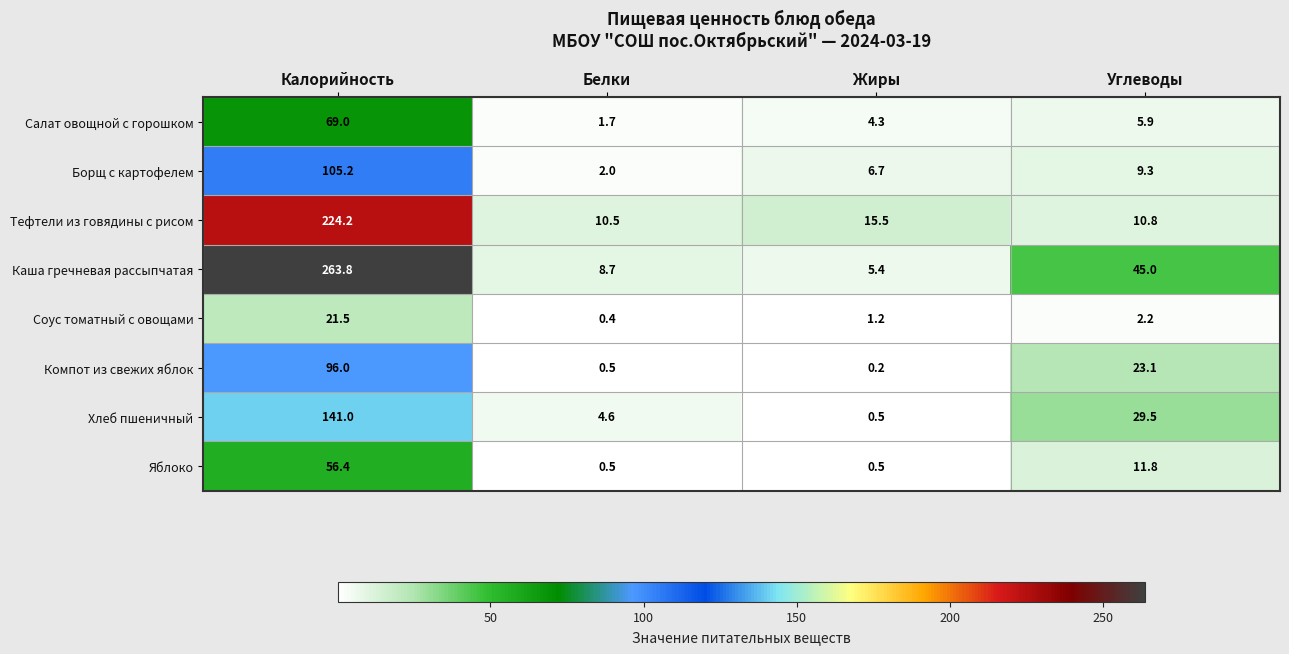

Which series has the widest spread of values?

Каша гречневая рассыпчатая